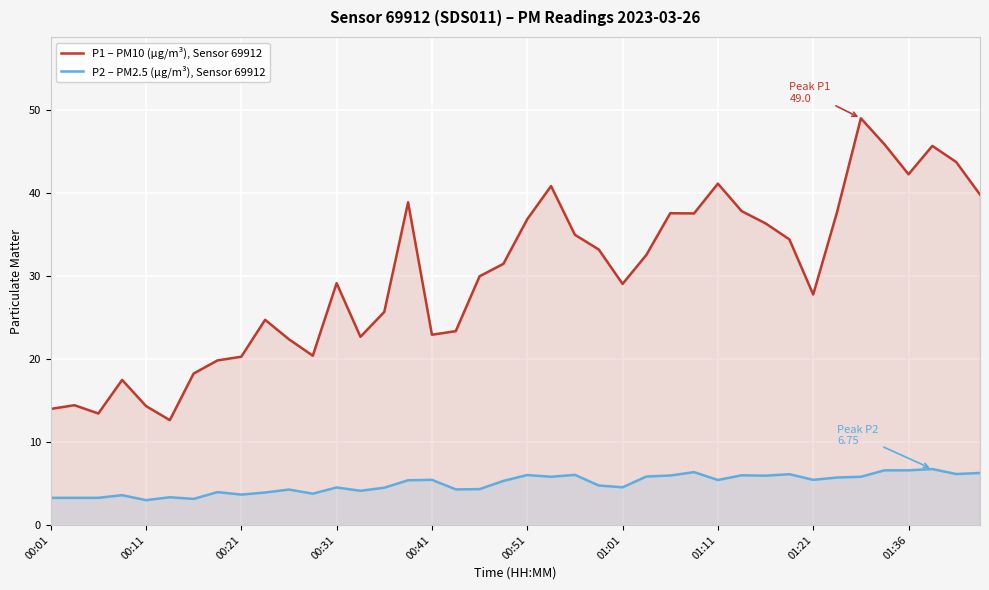

What is the highest value of the P2 – PM2.5 (µg/m³), Sensor 69912 series?

6.8